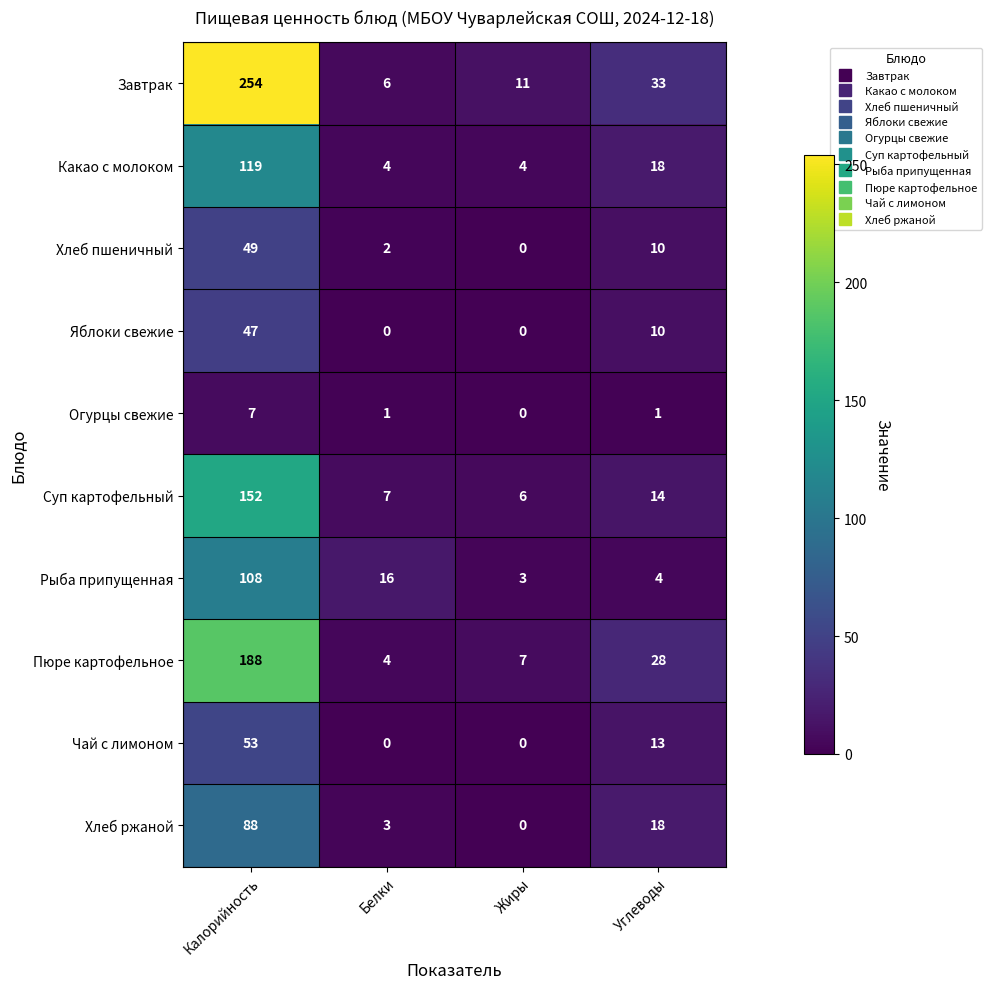

What is the difference between the Какао с молоком values at Жиры and Калорийность?

115